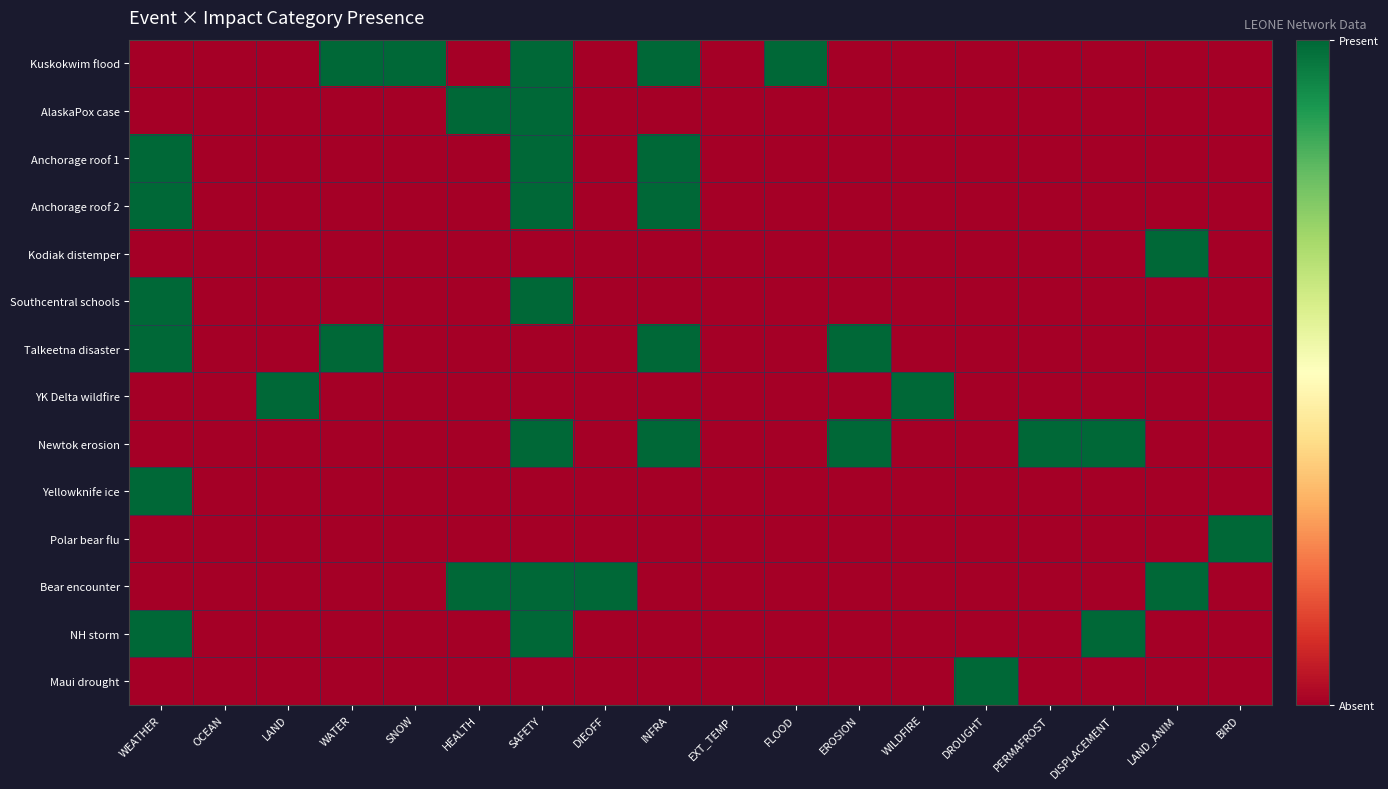

Which label corresponds to the largest value in the chart?

WATER